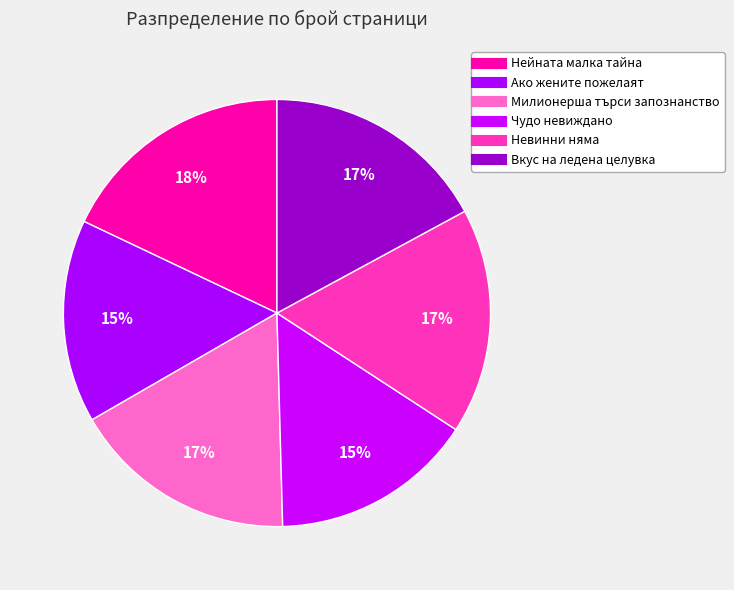

Count the number of slices in the pie.

6